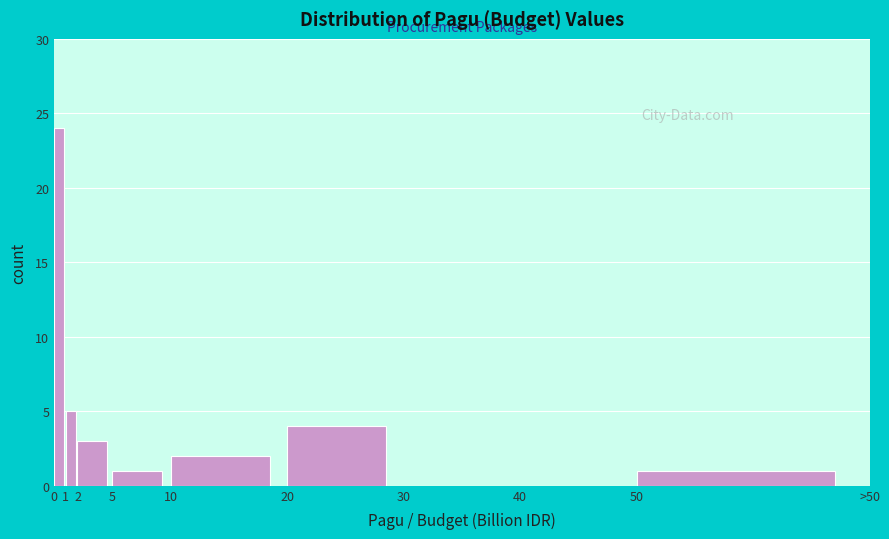

Reading right to left, transcribe all the data shown in this chart.

50=1	40=0	30=0	20=4	10=2	5=1	2=3	1=5	0=24